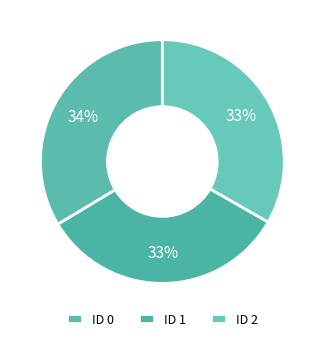

How many slices are in this pie chart?

3